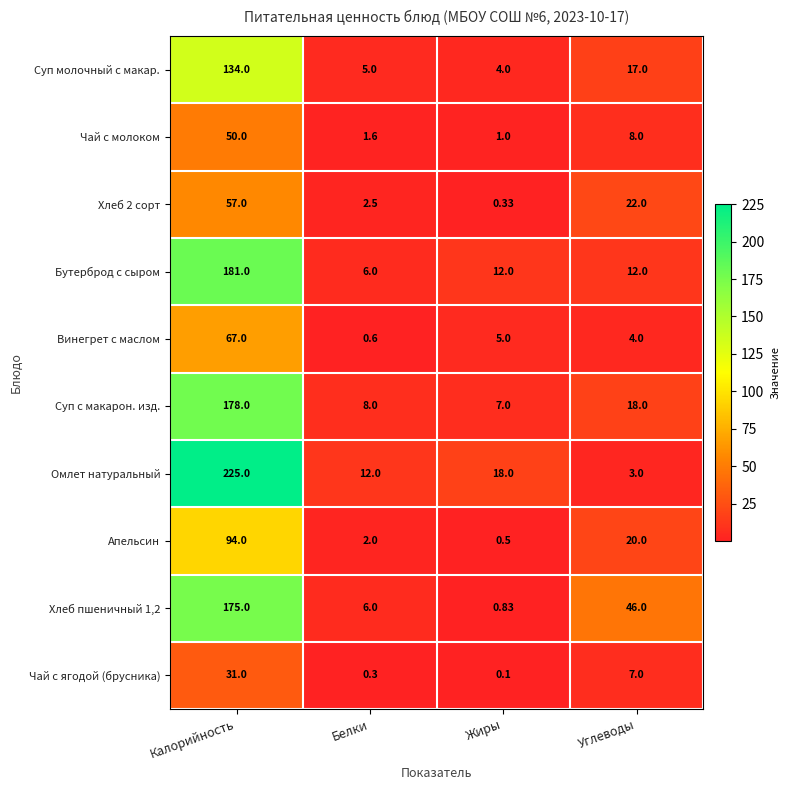

At which label does Винегрет с маслом first exceed 5?

Калорийность